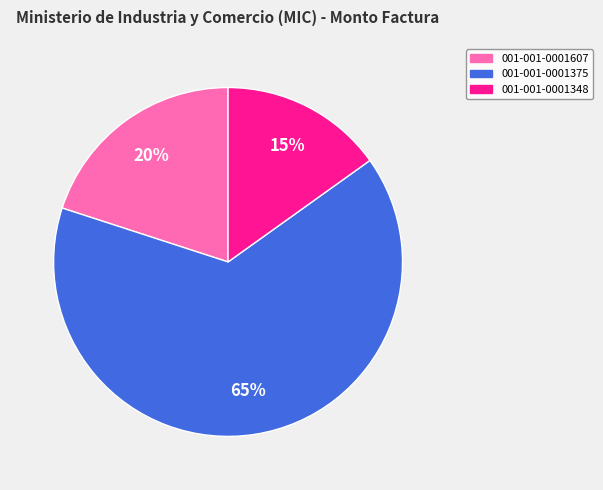

What percentage is the 001-001-0001348 slice, to the nearest percent?

15%